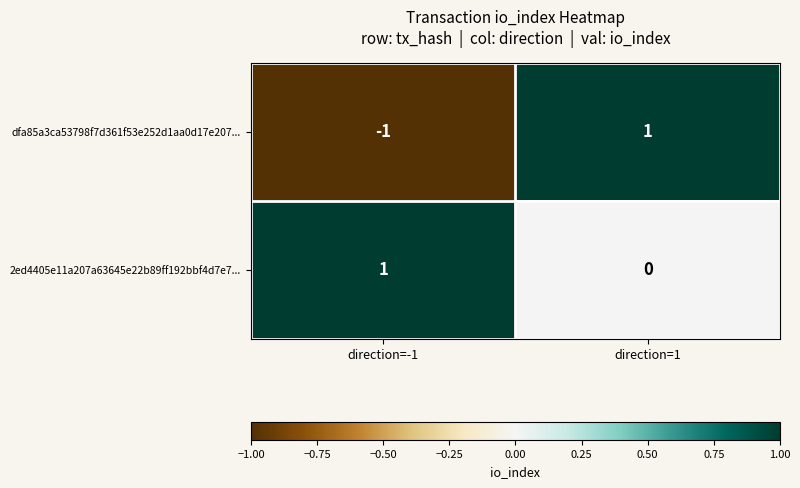

List the series in order of their overall mean, highest first.

2ed4405e11a207a63645e22b89ff192bbf4d7e7..., dfa85a3ca53798f7d361f53e252d1aa0d17e207...